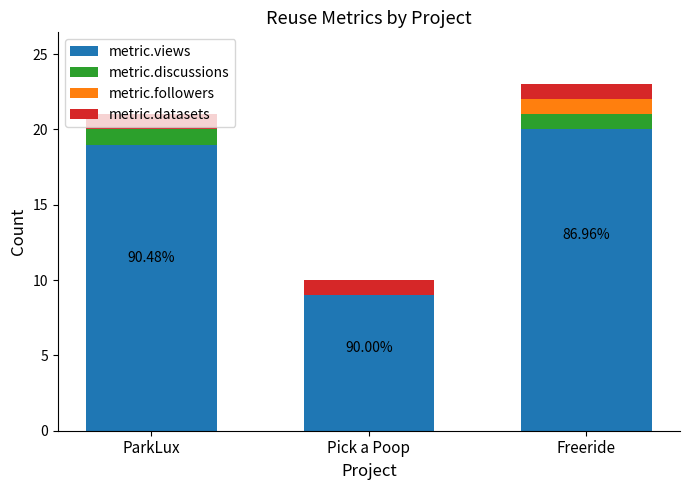

What is the sum of the metric.views values at ParkLux and Pick a Poop?

28